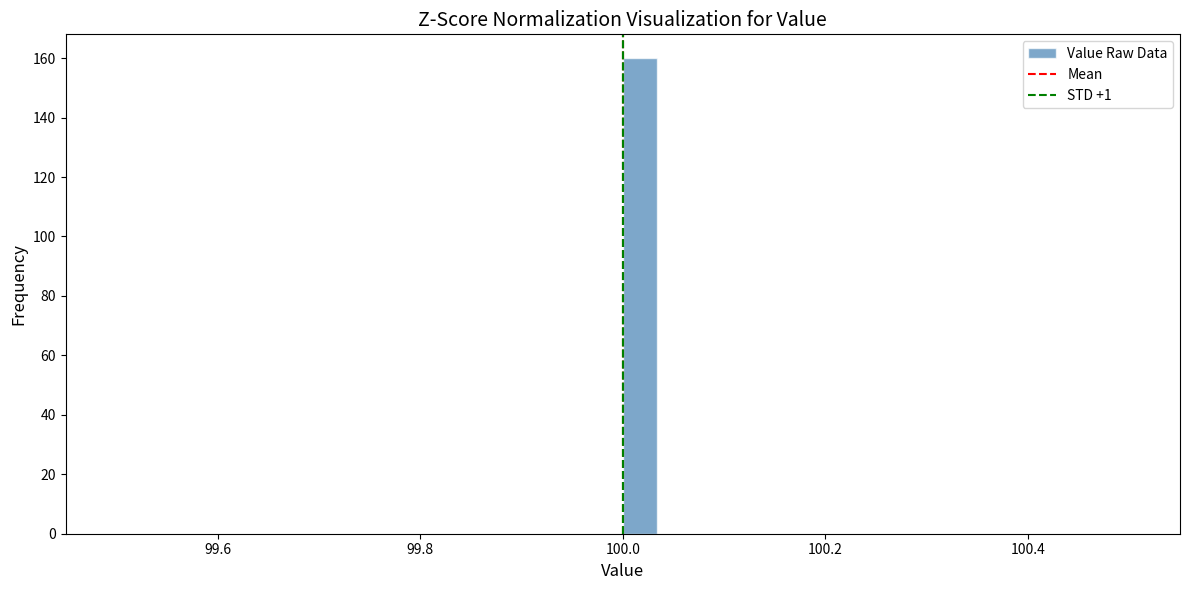

Read against the x-axis, roughly where is the centre of the tallest bar?

100.02